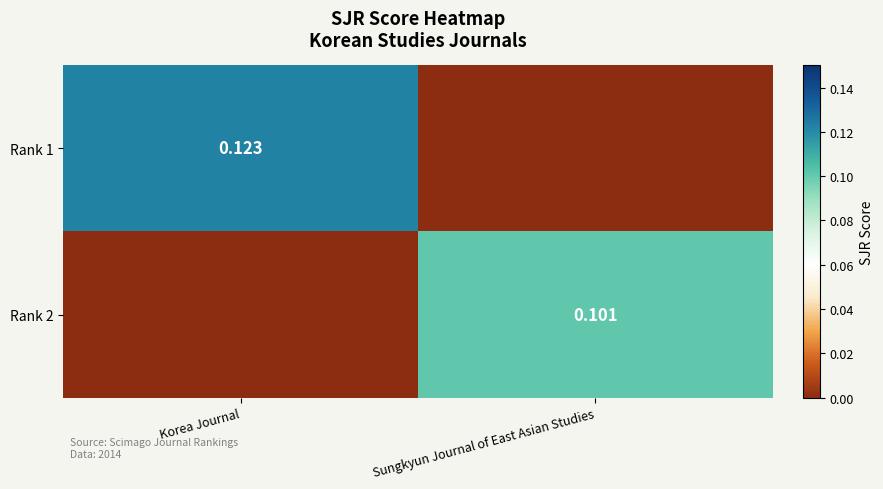

List the labels in order of Rank 1 value, smallest first.

Sungkyun Journal of East Asian Studies, Korea Journal